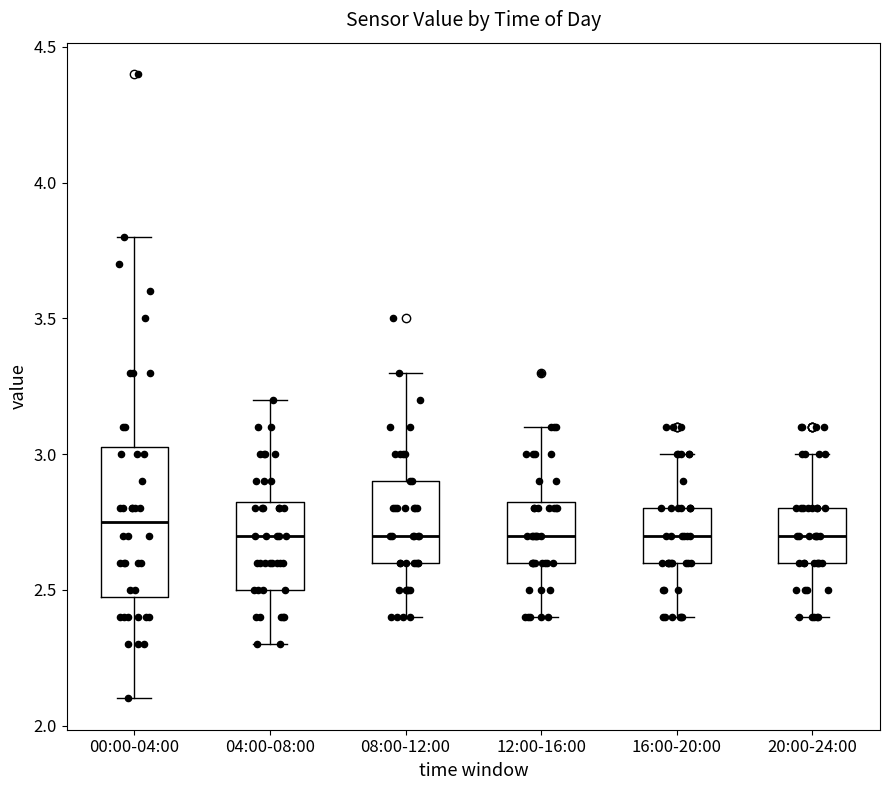

Reading left to right, transcribe this box plot: for each box, give where its median line is, the range the box spans, and where its two whiskers end, as read against the y-axis. The values are not printed on the chart, so give them approximately, as read against the axis.

00:00-04:00: median 2.75, box 2.50 to 3.05, whiskers 2.10 to 3.80
04:00-08:00: median 2.70, box 2.50 to 2.85, whiskers 2.30 to 3.20
08:00-12:00: median 2.70, box 2.60 to 2.90, whiskers 2.40 to 3.30
12:00-16:00: median 2.70, box 2.60 to 2.85, whiskers 2.40 to 3.10
16:00-20:00: median 2.70, box 2.60 to 2.80, whiskers 2.40 to 3.00
20:00-24:00: median 2.70, box 2.60 to 2.80, whiskers 2.40 to 3.00